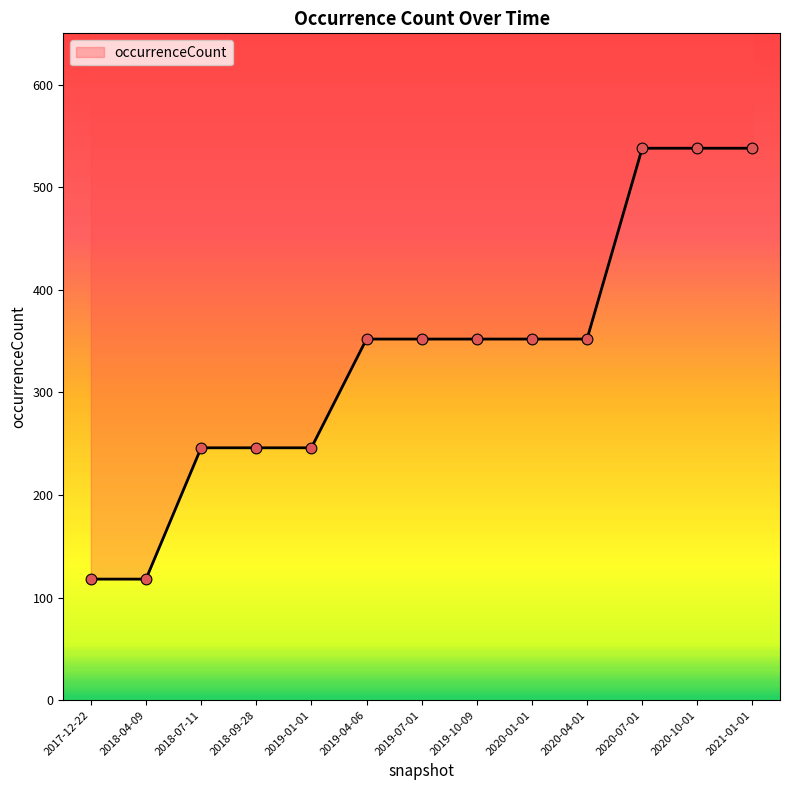

Which has a higher value, 2020-07-01 or 2019-01-01?

2020-07-01